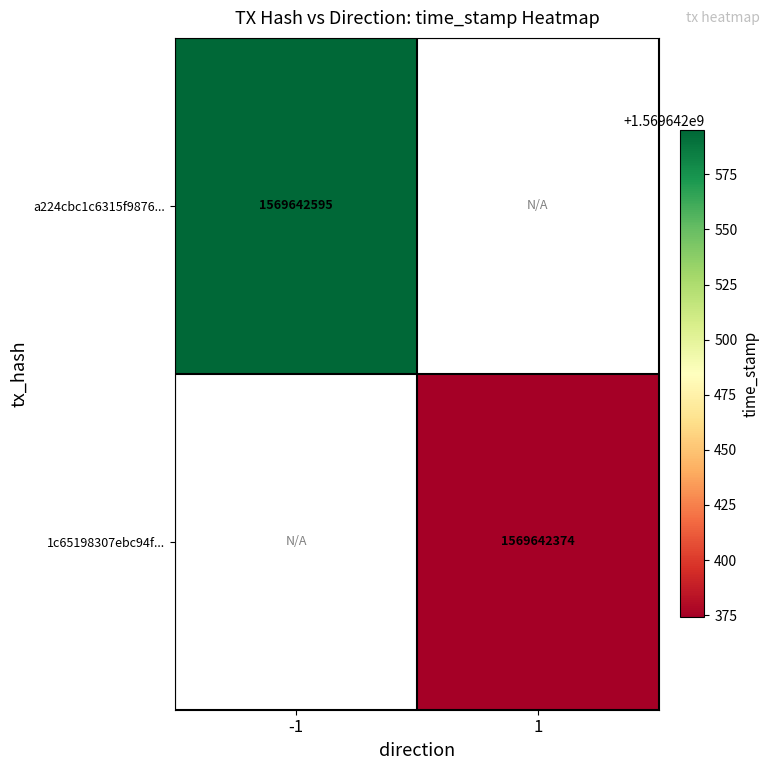

The 1c65198307ebc94fca749473ac5e1522d393657 series shows 2774241991 at 1. True or false?

False